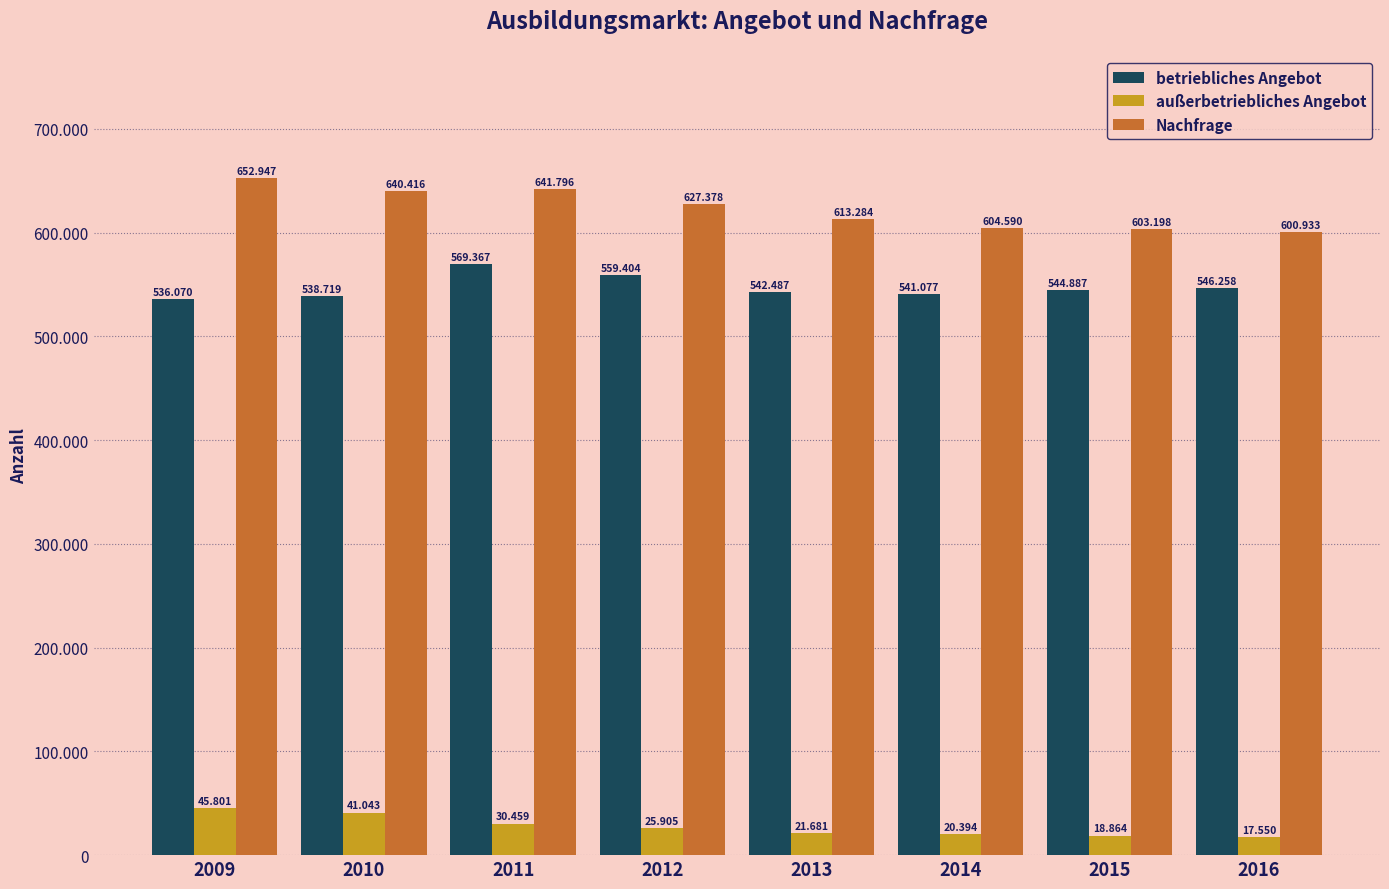

What is the greatest value displayed?

652947